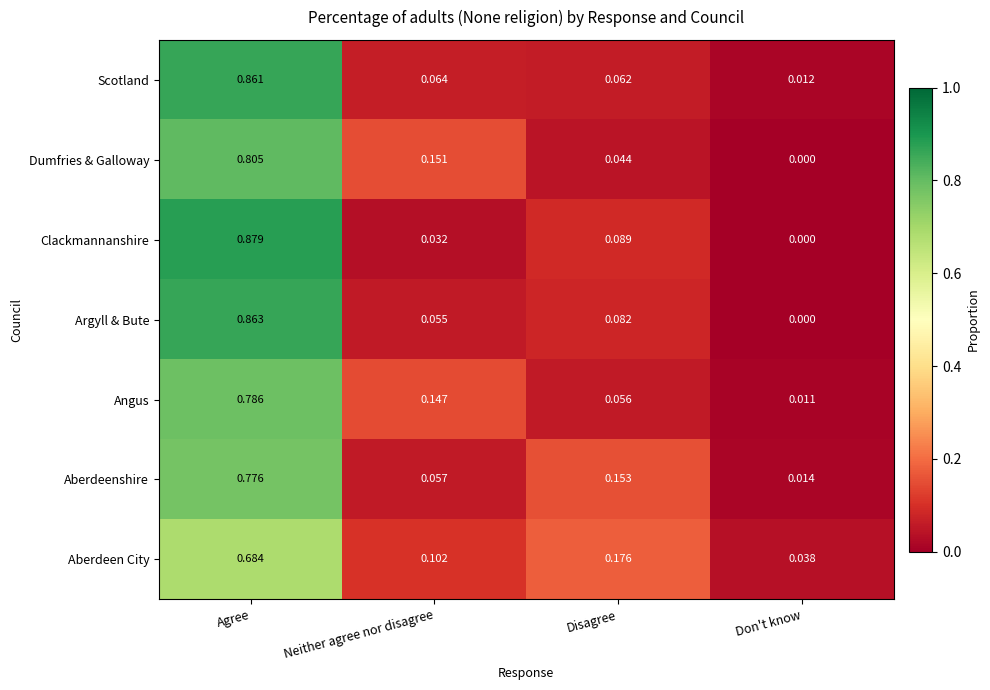

At how many categories does at least one series exceed 0?

4